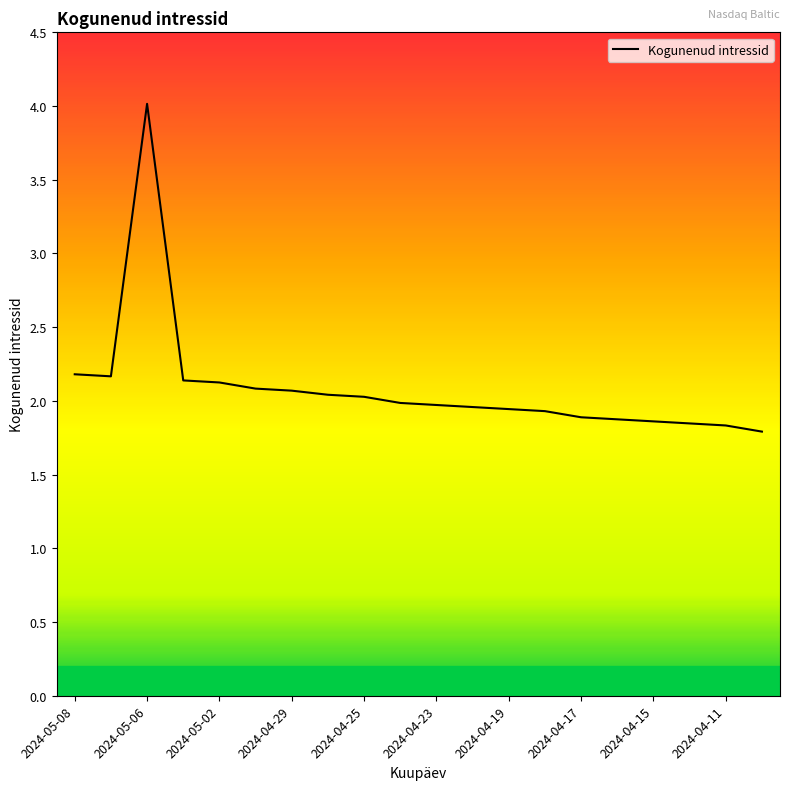

What is the maximum value shown in the chart?

4.0